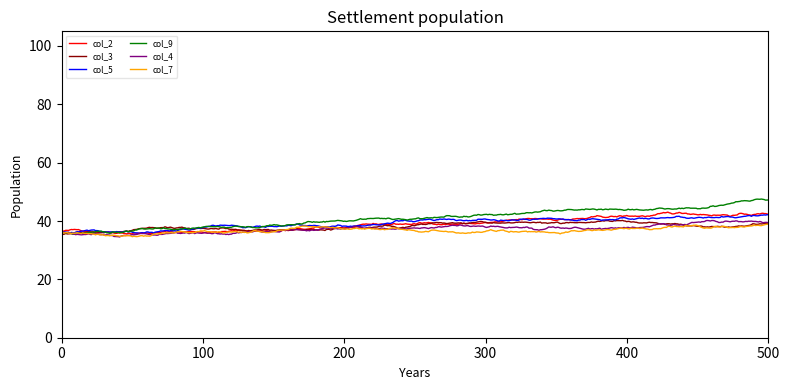

How many categories are shown in the chart?

500